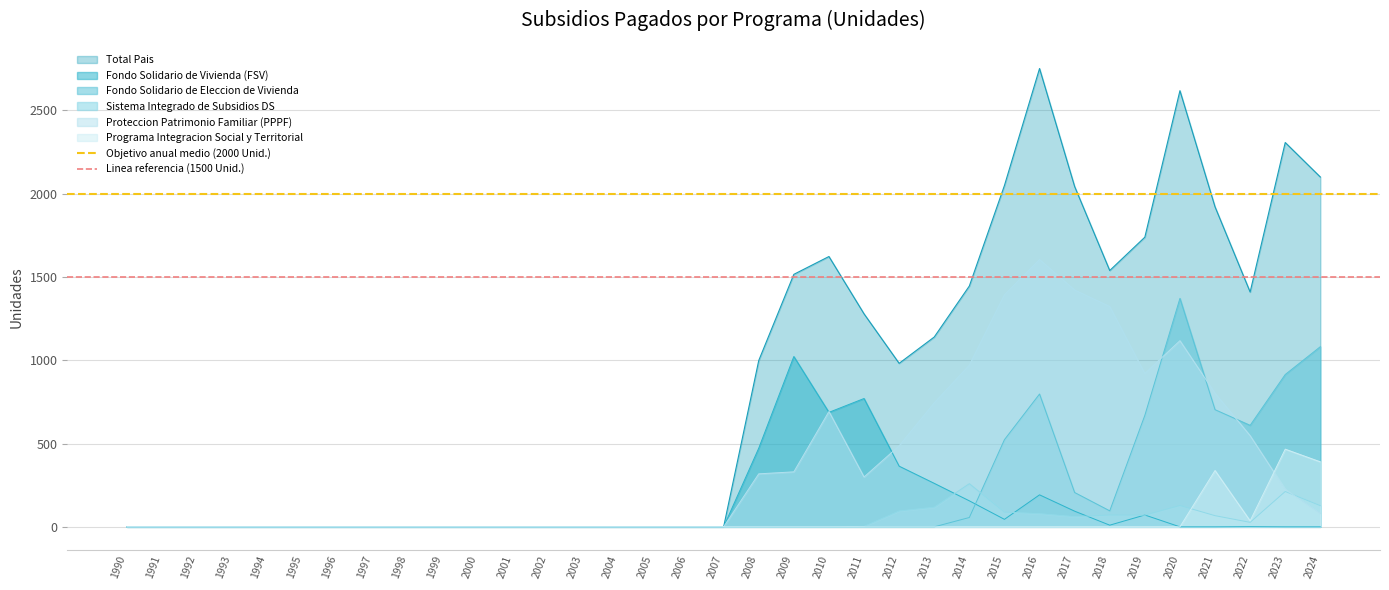

At which label is Objetivo anual medio (2000 Unid.) closest to 2000?

1990